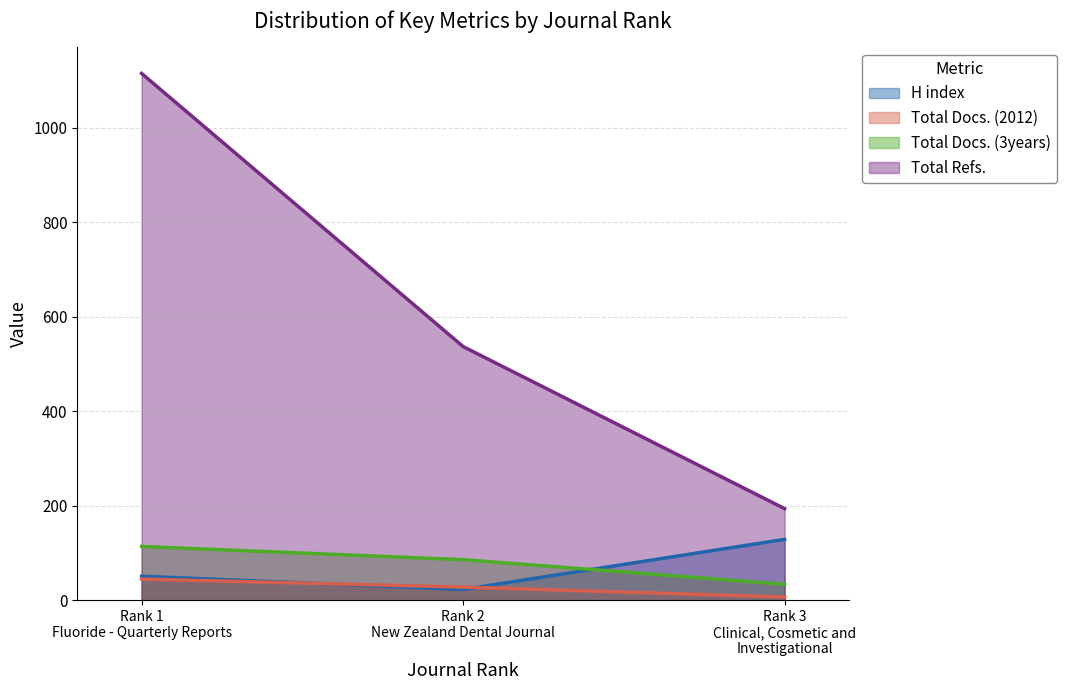

What is the label of the 3rd point from the left?

Rank 3
Clinical, Cosmetic and
Investigational